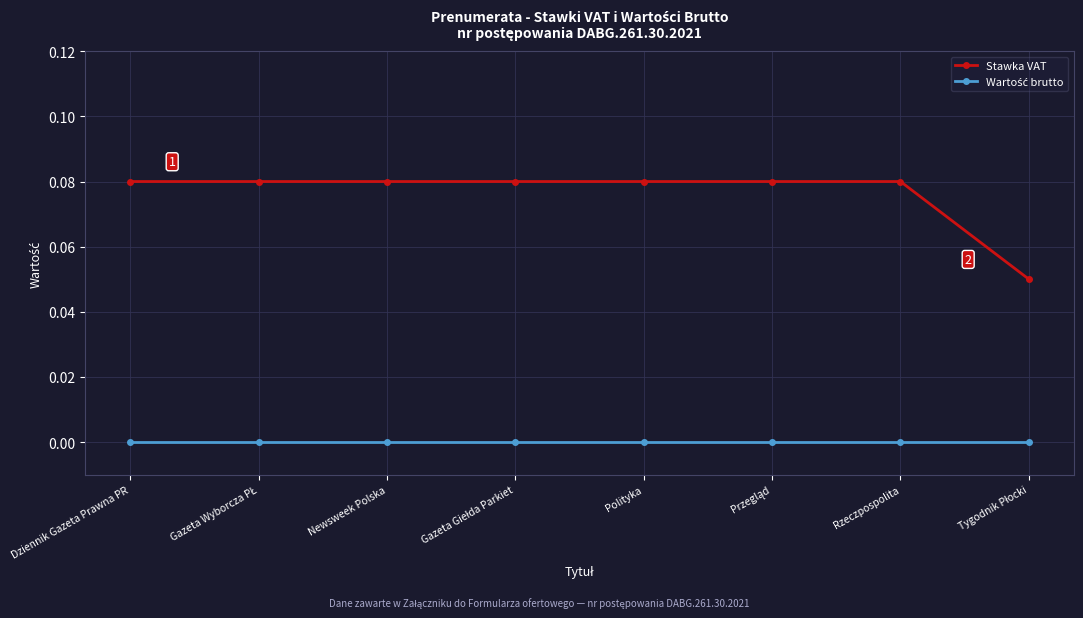

What position from the right is Rzeczpospolita?

2